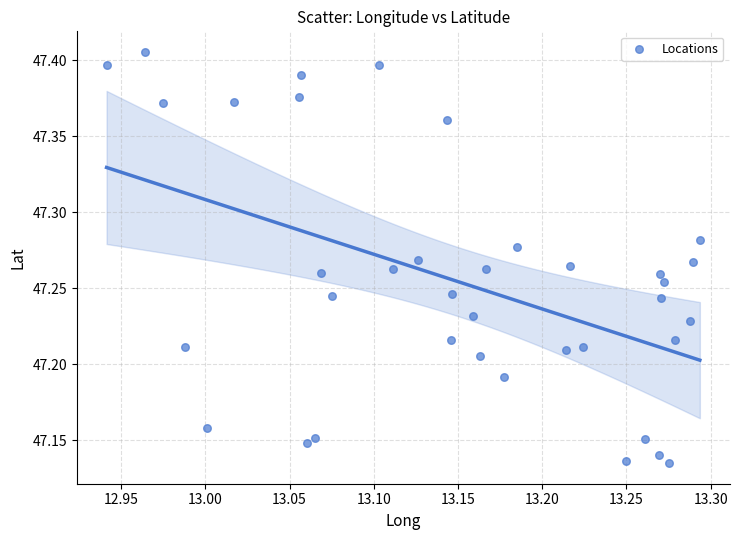

What is the range of X values (max minus min)?

0.4